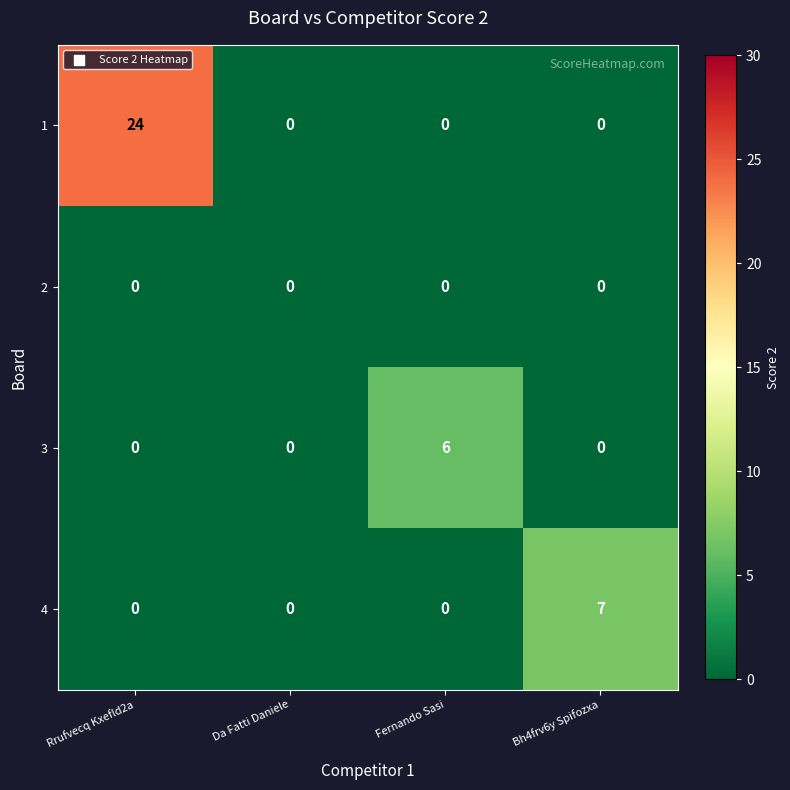

Which series has the largest total across all categories?

1